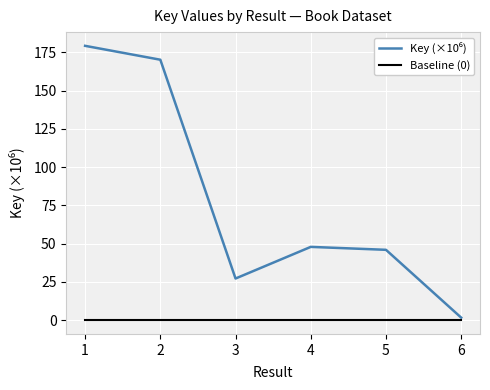

What is the difference between the highest and lowest values at 5?

46.0